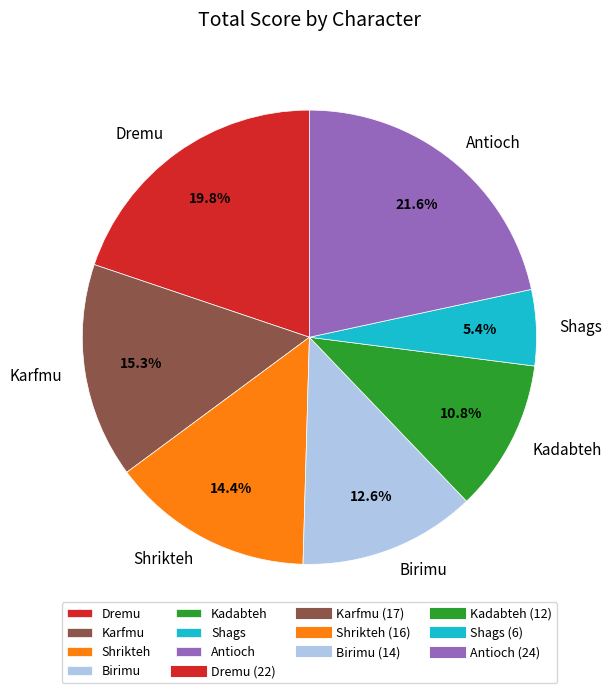

Does Shrikteh represent more than half of the total?

No